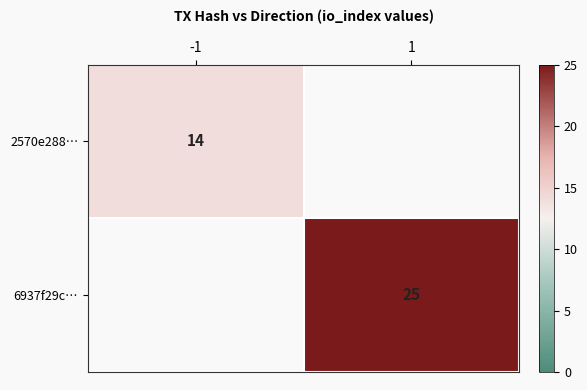

Is it true that 2570e288… equals 23 at -1?

False